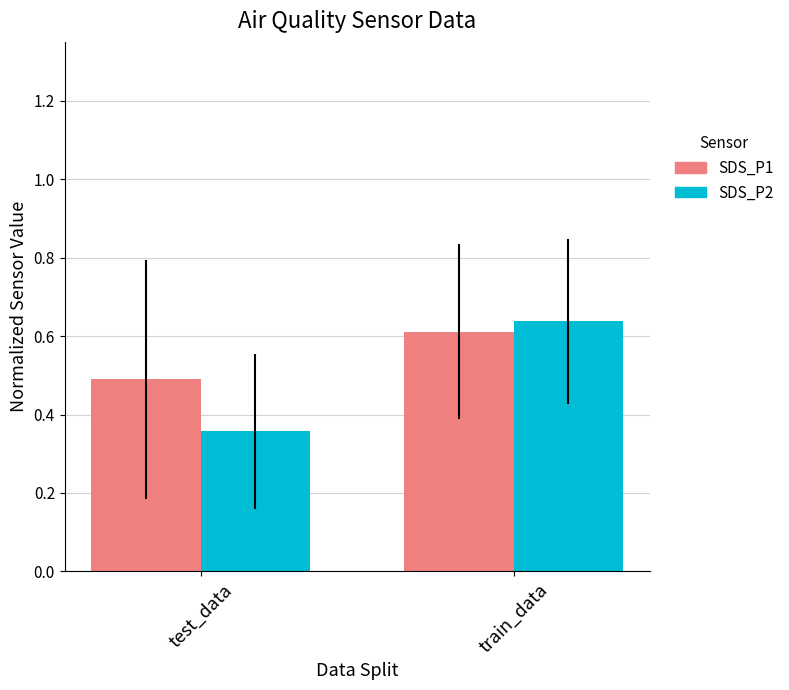

What is the lowest value of the SDS_P1 series?

0.5